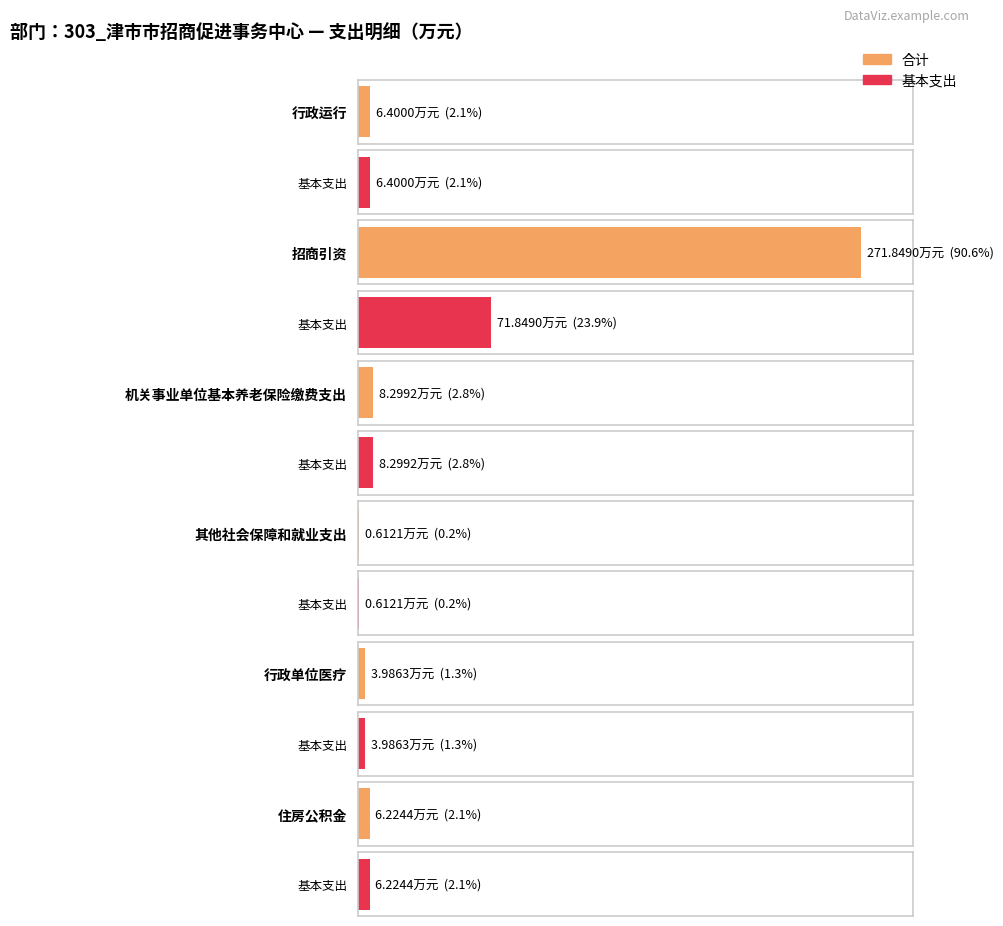

Rank the categories by 合计 value from lowest to highest.

其他社会保障和就业支出, 行政单位医疗, 住房公积金, 行政运行, 机关事业单位基本养老保险缴费支出, 招商引资